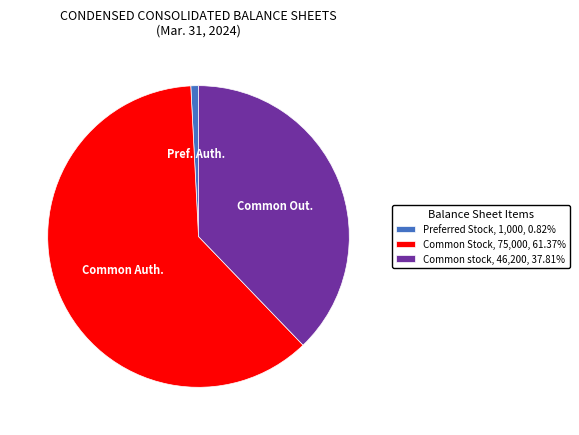

How many slices are in this pie chart?

3